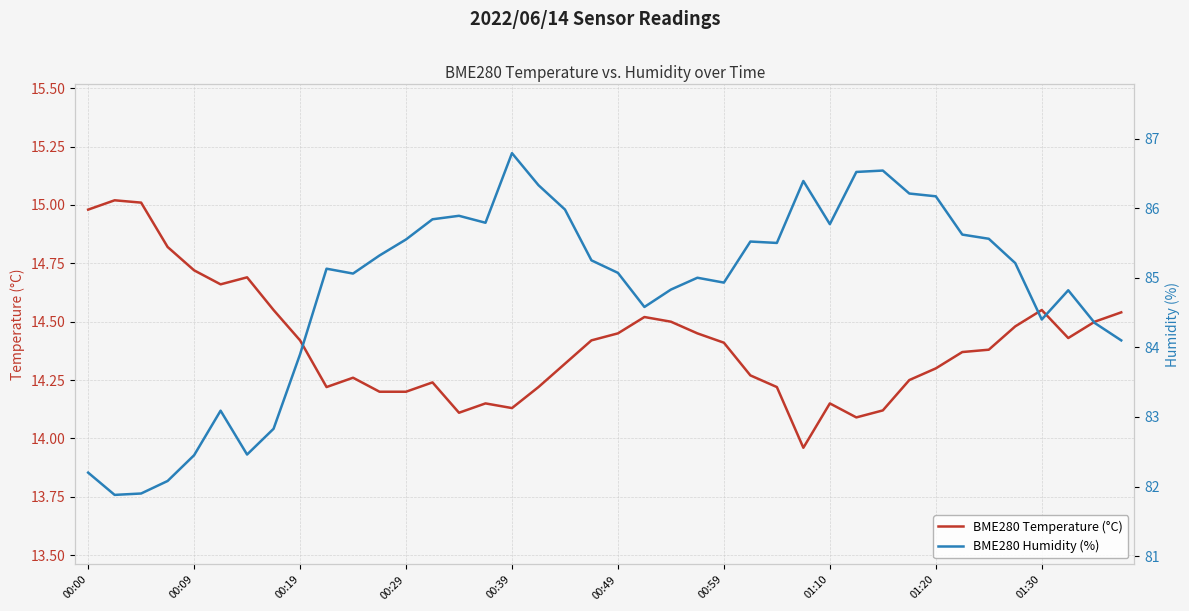

At which label does BME280 Temperature (°C) first exceed 14?

00:00